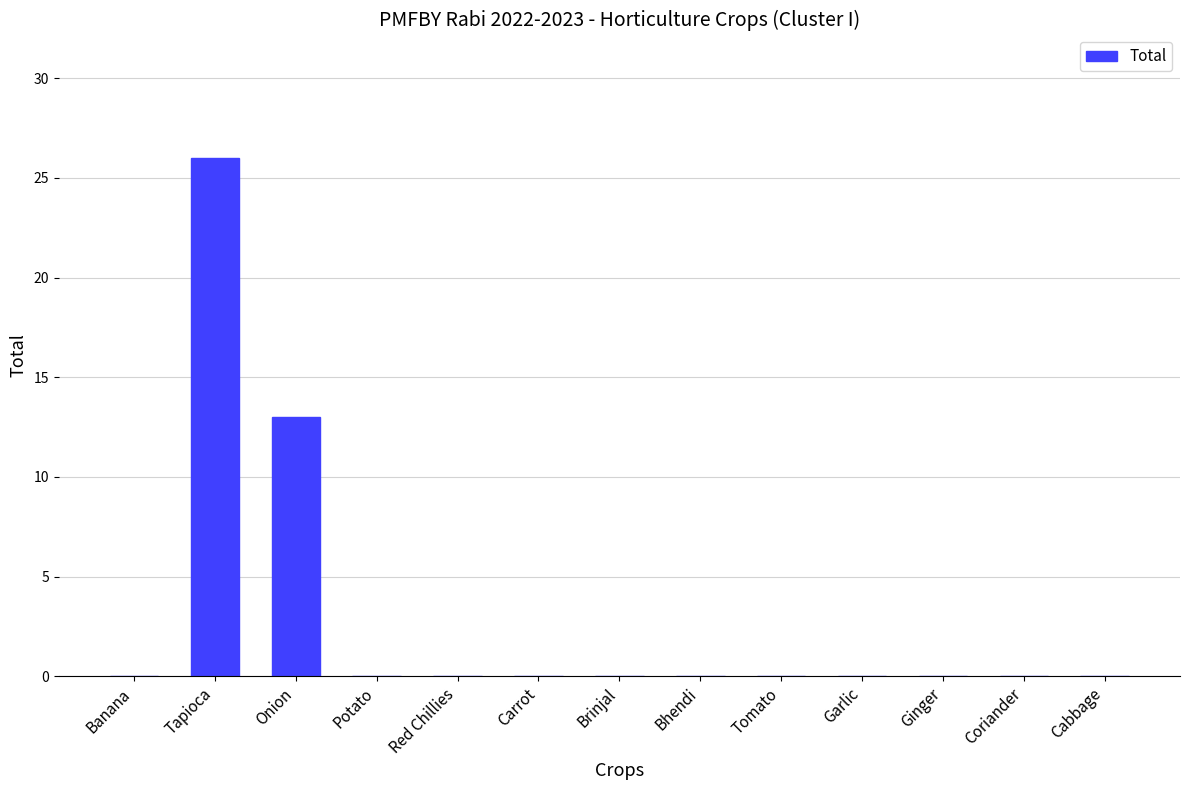

The value at Banana is 9. True or false?

False